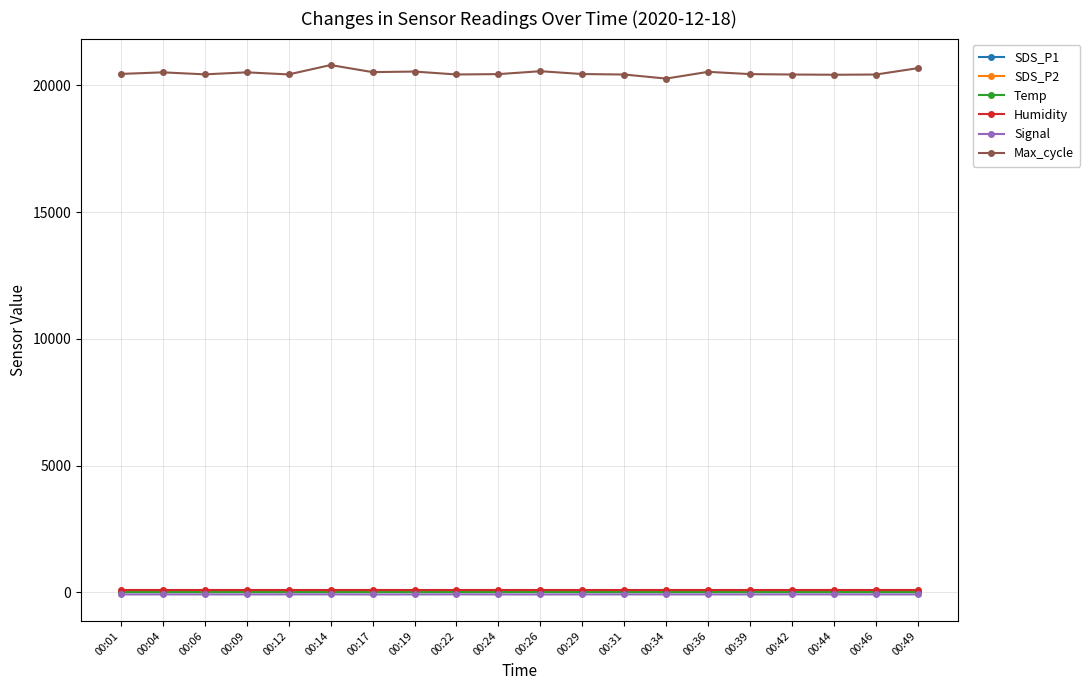

What are all the series names shown in the legend?

SDS_P1, SDS_P2, Temp, Humidity, Signal, Max_cycle